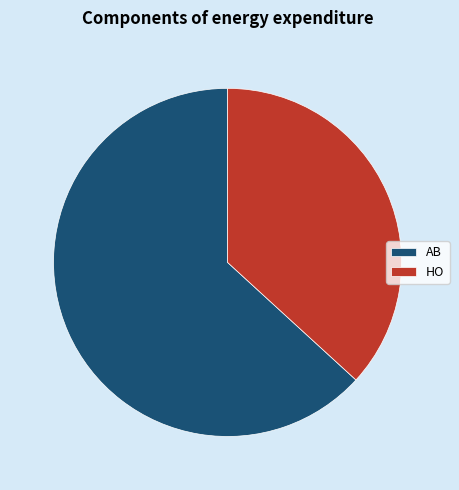

Is there any slice that represents more than half of the pie?

Yes